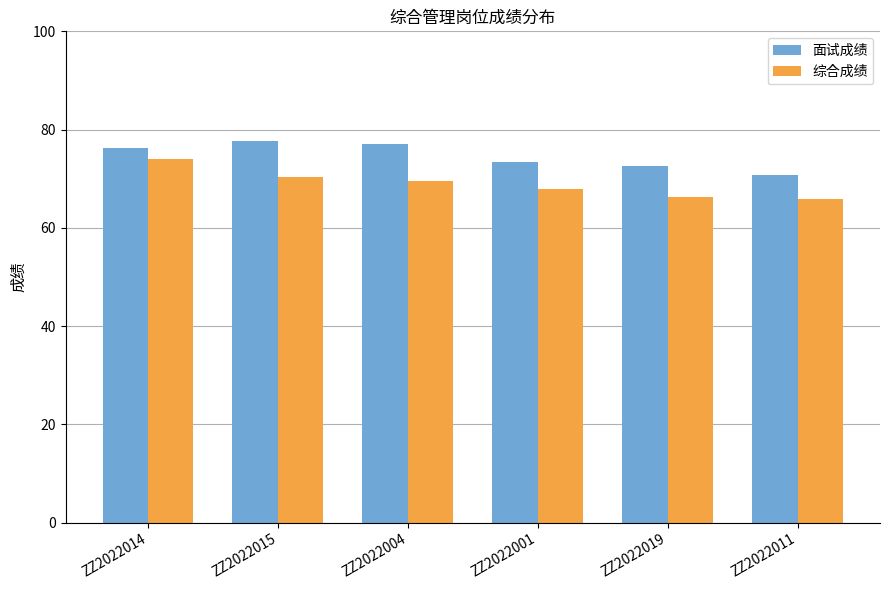

Reading left to right, list all the values displayed in this chart.

面试成绩: ZZ2022014=76.2	ZZ2022015=77.7	ZZ2022004=77.1	ZZ2022001=73.5	ZZ2022019=72.6	ZZ2022011=70.8
综合成绩: ZZ2022014=74.1	ZZ2022015=70.4	ZZ2022004=69.5	ZZ2022001=68.0	ZZ2022019=66.3	ZZ2022011=65.9